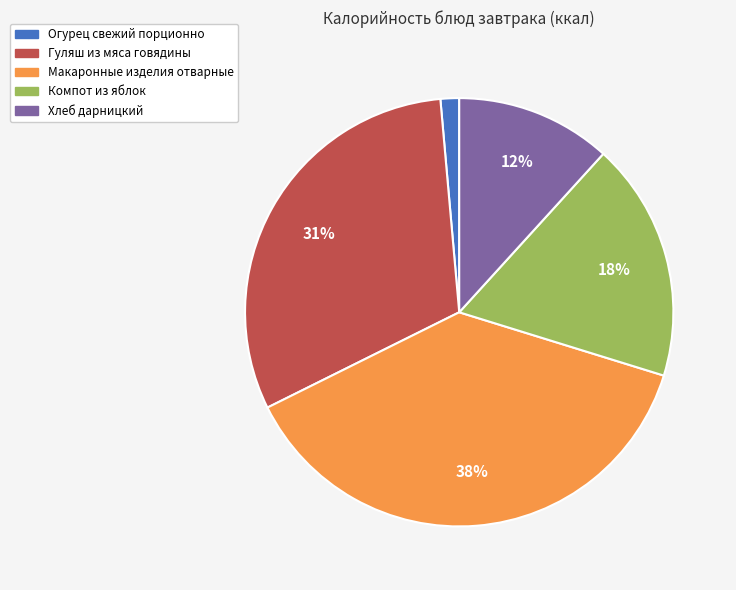

Does Хлеб дарницкий account for over 50% of the chart?

No